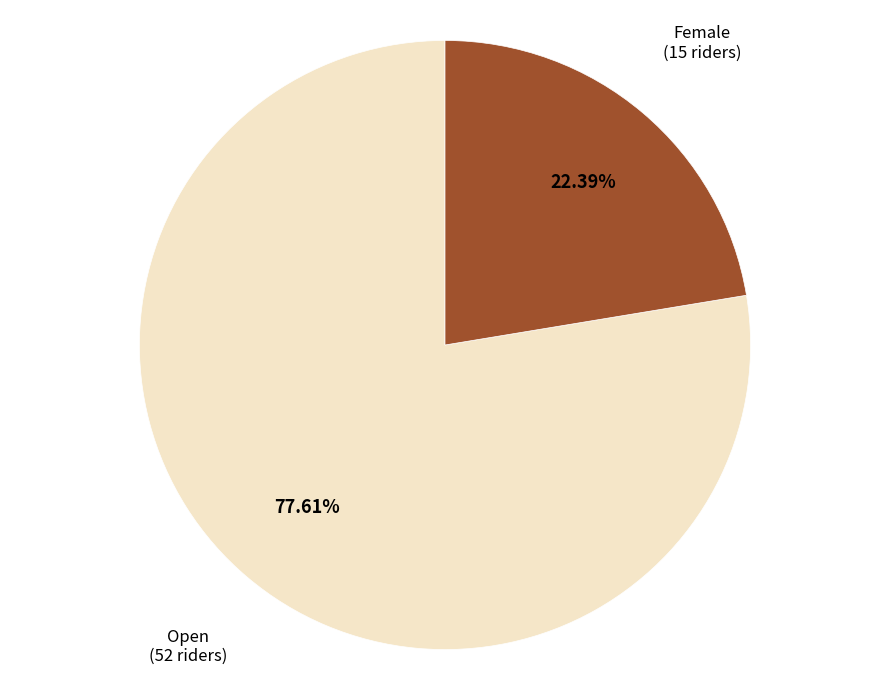

Which has a higher value, Open or Female?

Open